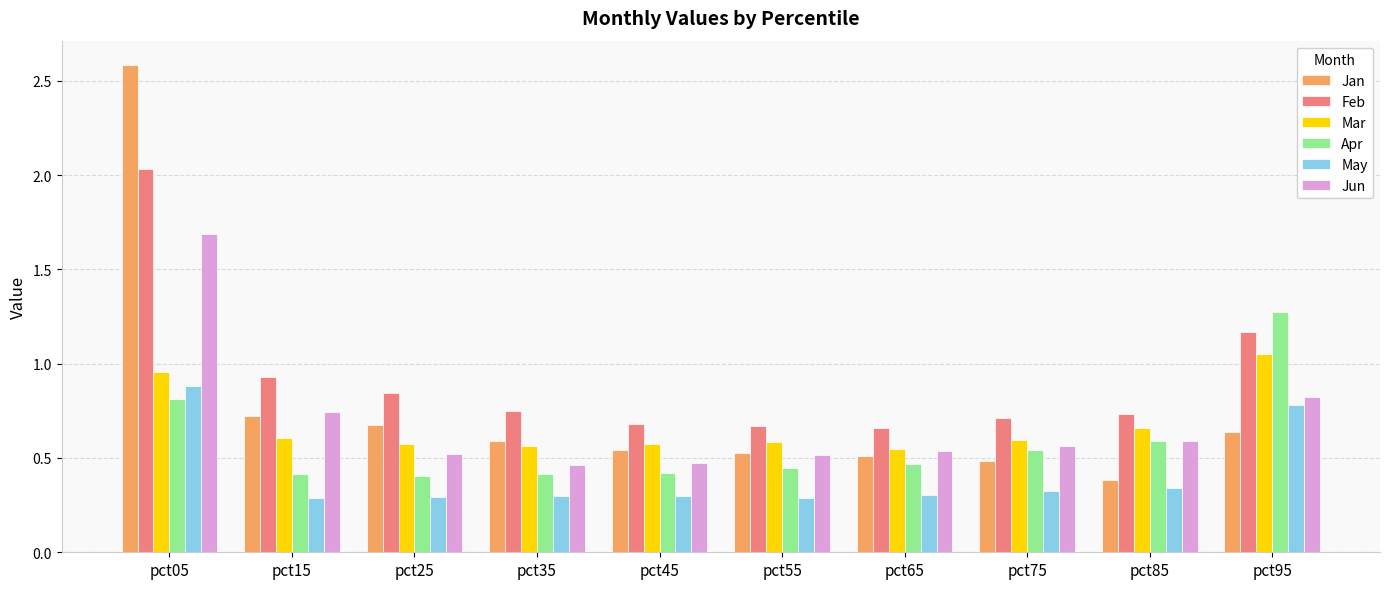

Which series has the widest spread of values?

Jan